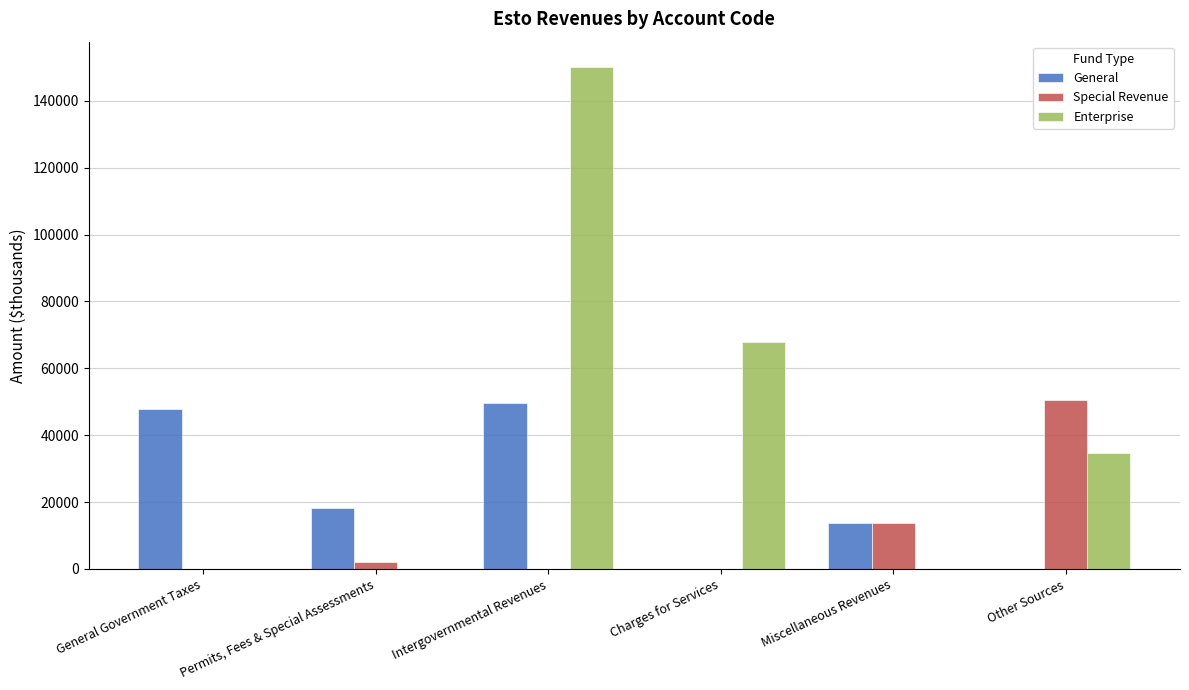

Which series has the largest total across all categories?

Enterprise